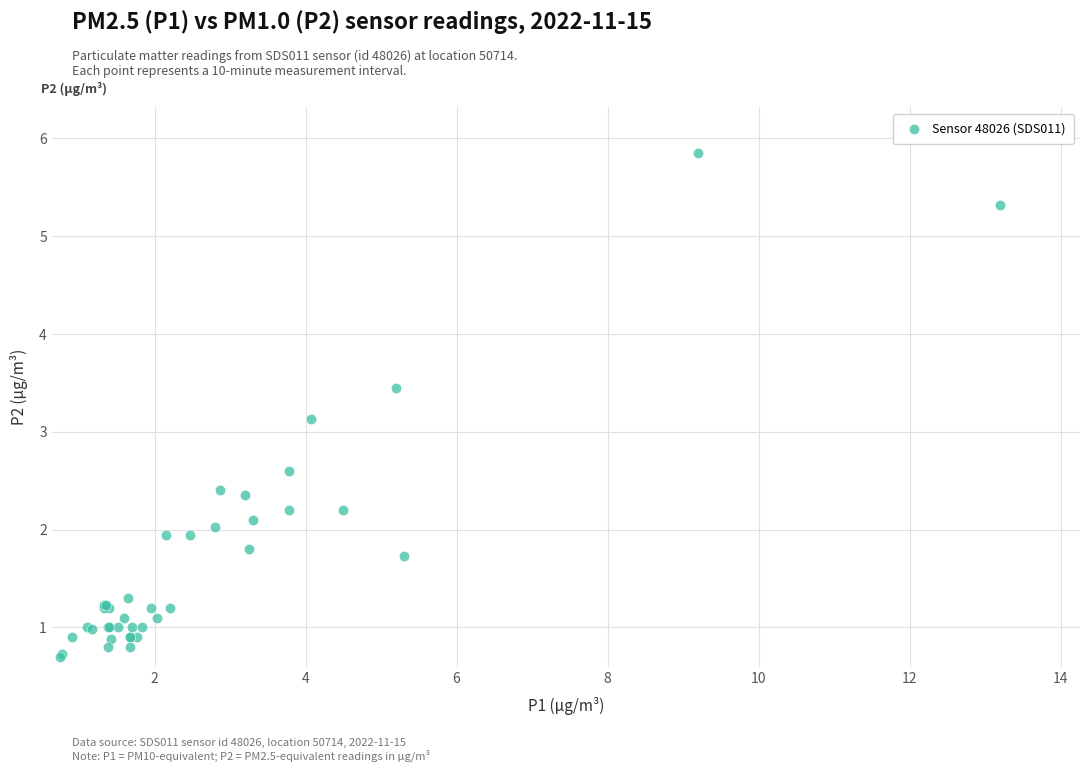

What Y value in the scatter plot is closest to 3?

3.1